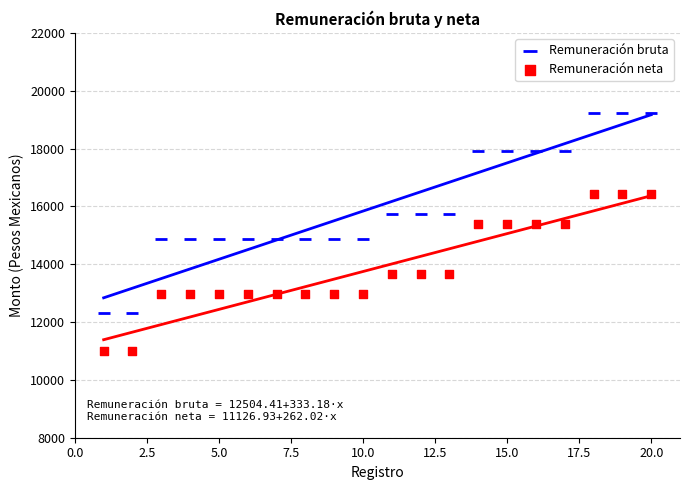

Which series reaches the maximum Y coordinate?

Remuneración bruta